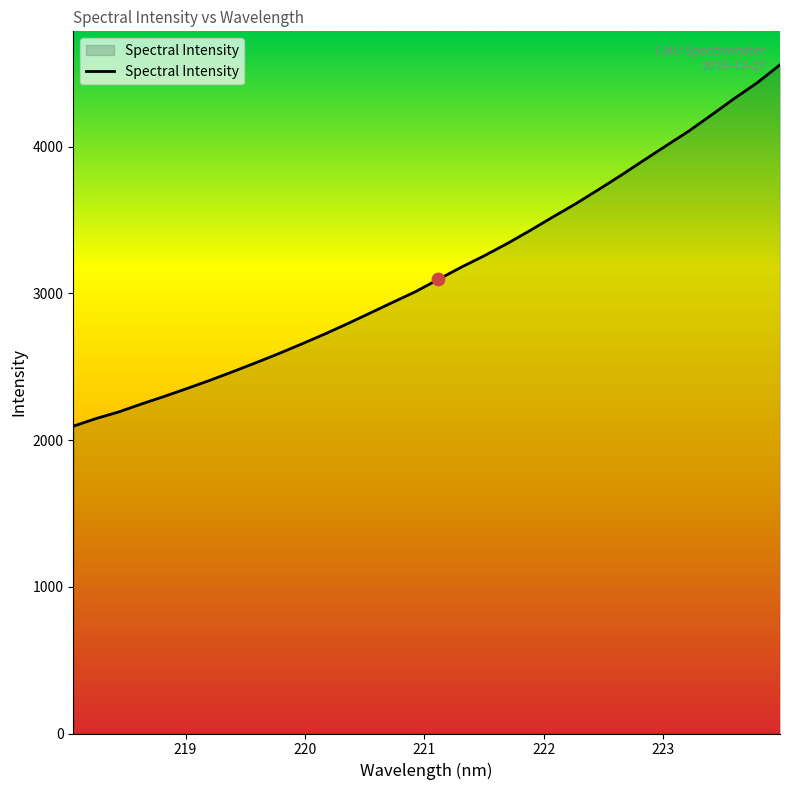

What is the maximum value shown in the chart?

4557.9